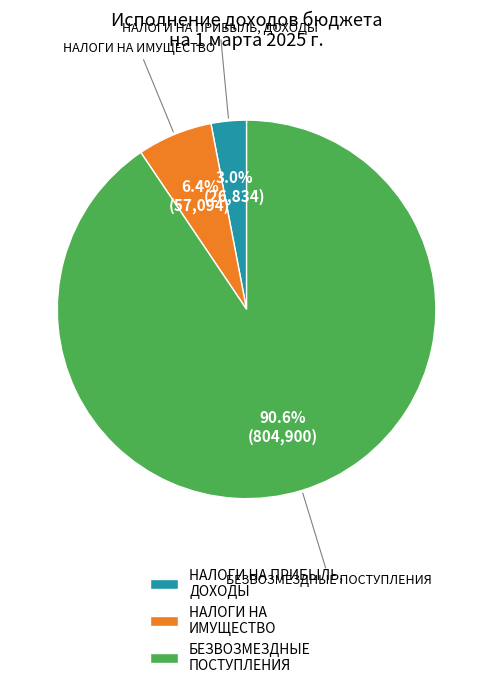

What is the smallest slice in the pie chart?

НАЛОГИ НА ПРИБЫЛЬ, ДОХОДЫ